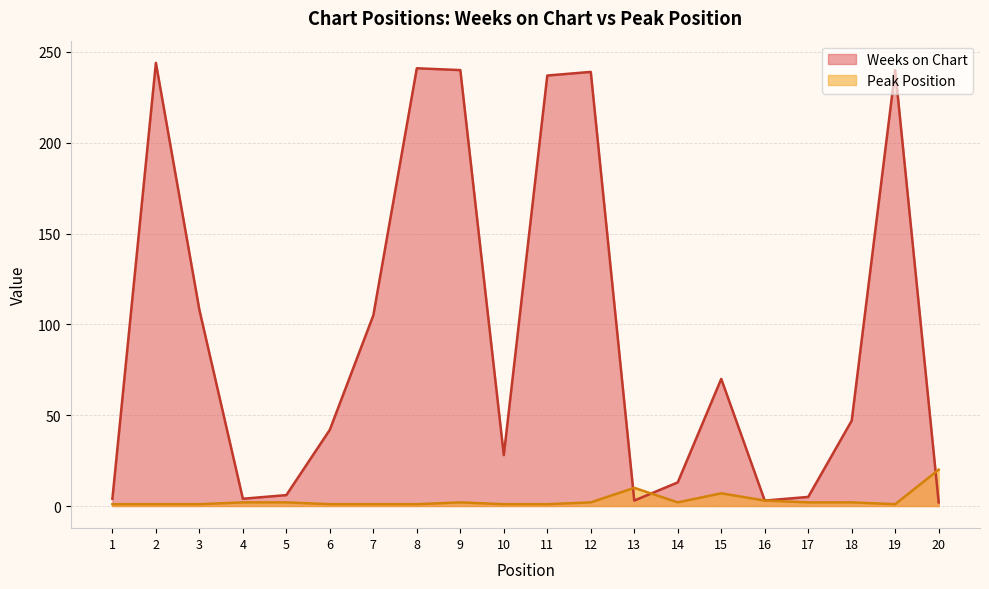

At which label is Peak Position closest to 10?

13